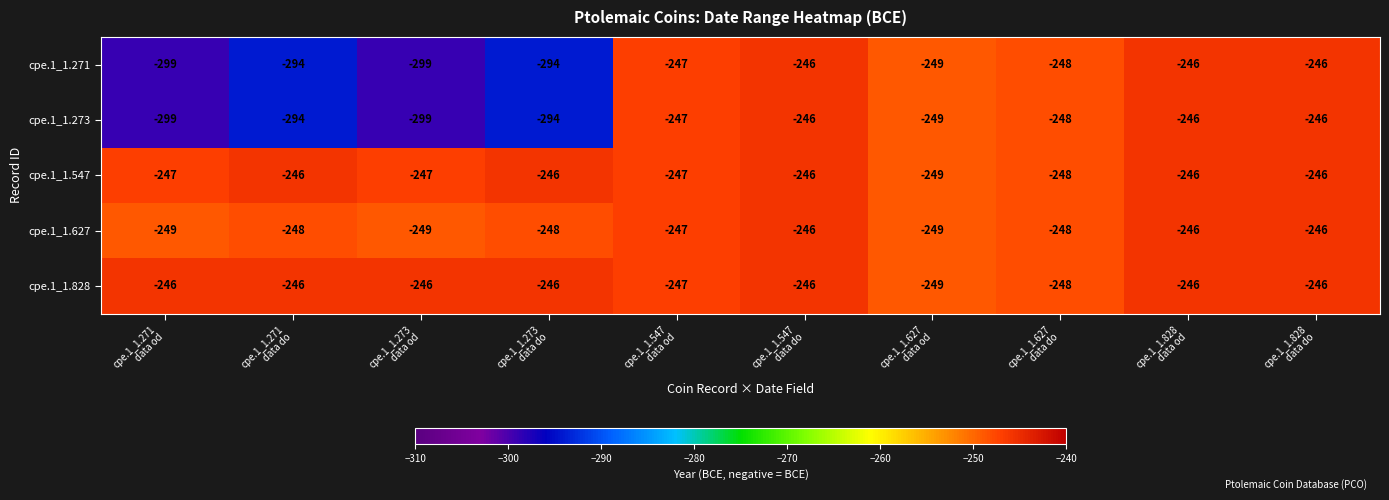

Which series has the largest total across all categories?

cpe.1_1.828